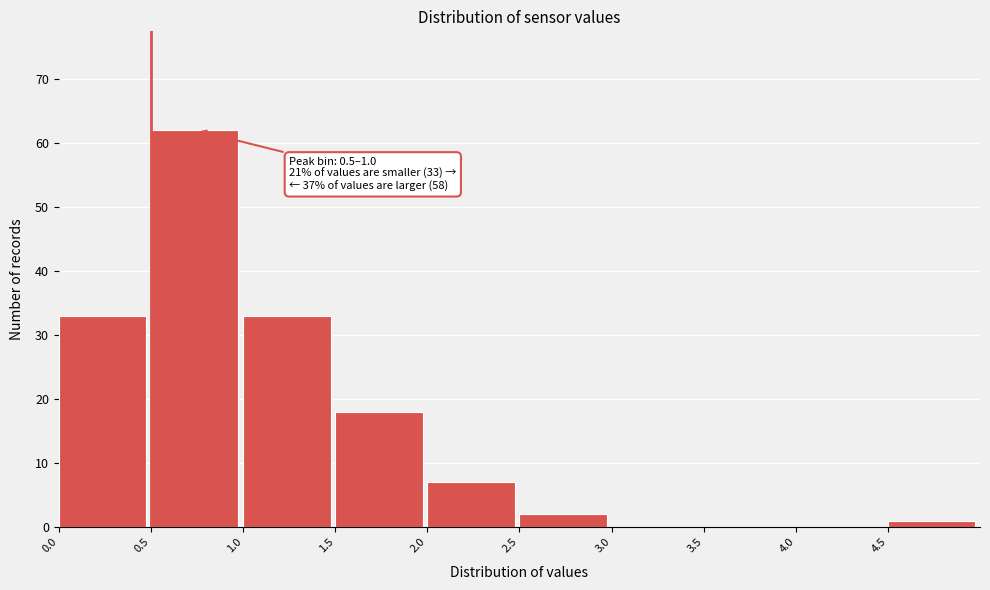

Which range on the x-axis has the tallest bar?

0.5 to 1.0